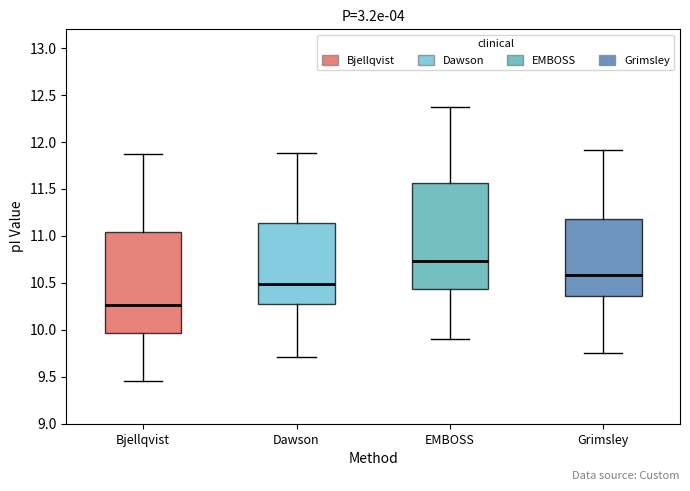

Reading left to right, transcribe this box plot: for each box, give where its median line is, the range the box spans, and where its two whiskers end, as read against the y-axis. The values are not printed on the chart, so give them approximately, as read against the axis.

Bjellqvist: median 10.25, box 9.95 to 11.05, whiskers 9.45 to 11.85
Dawson: median 10.50, box 10.30 to 11.15, whiskers 9.70 to 11.90
EMBOSS: median 10.75, box 10.45 to 11.55, whiskers 9.90 to 12.35
Grimsley: median 10.60, box 10.35 to 11.20, whiskers 9.75 to 11.90